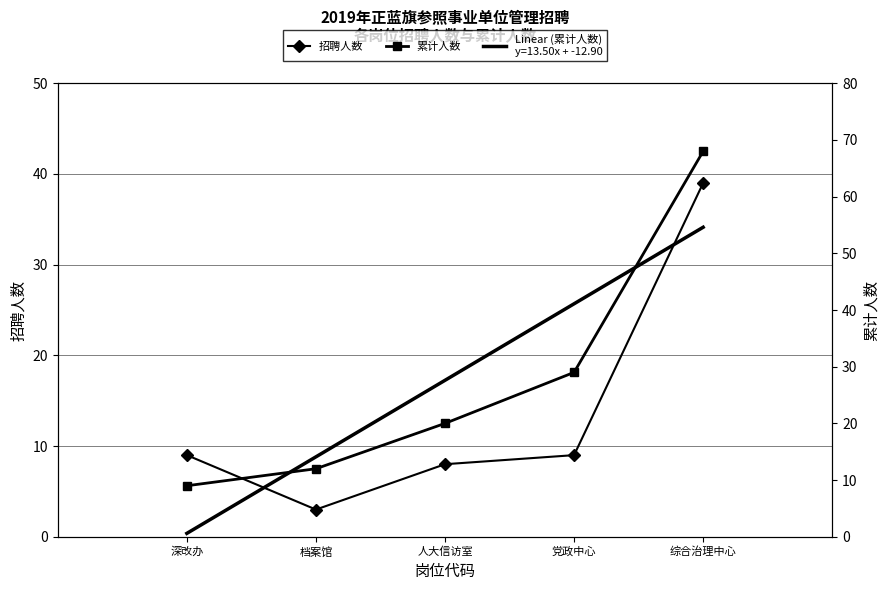

True or false: 招聘人数 and 累计人数 cross at least once.

False